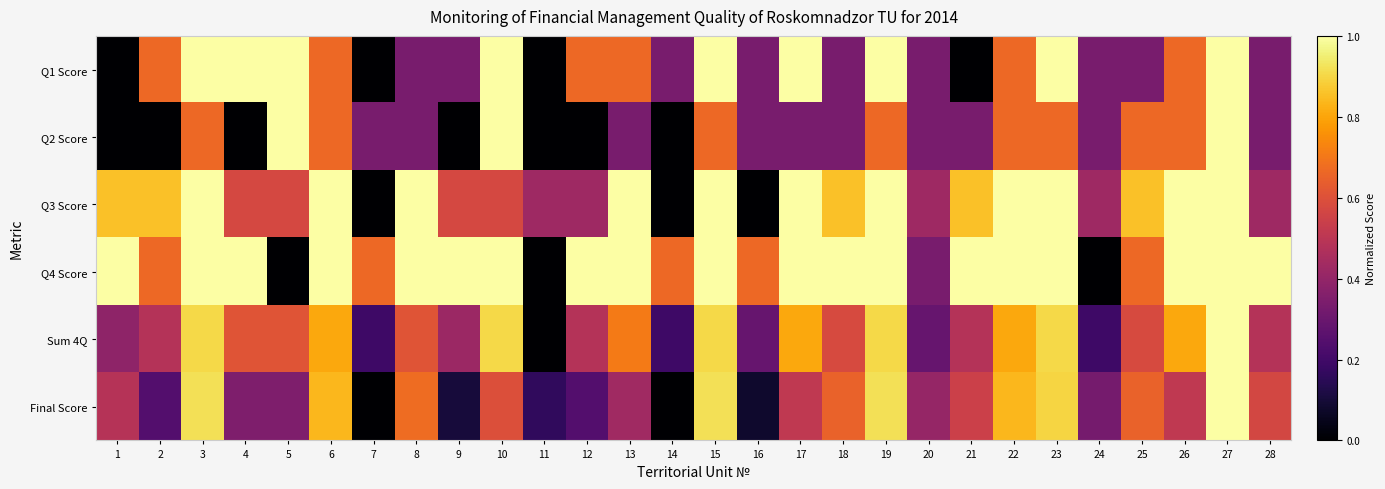

Which series has the widest spread of values?

Q1 Score